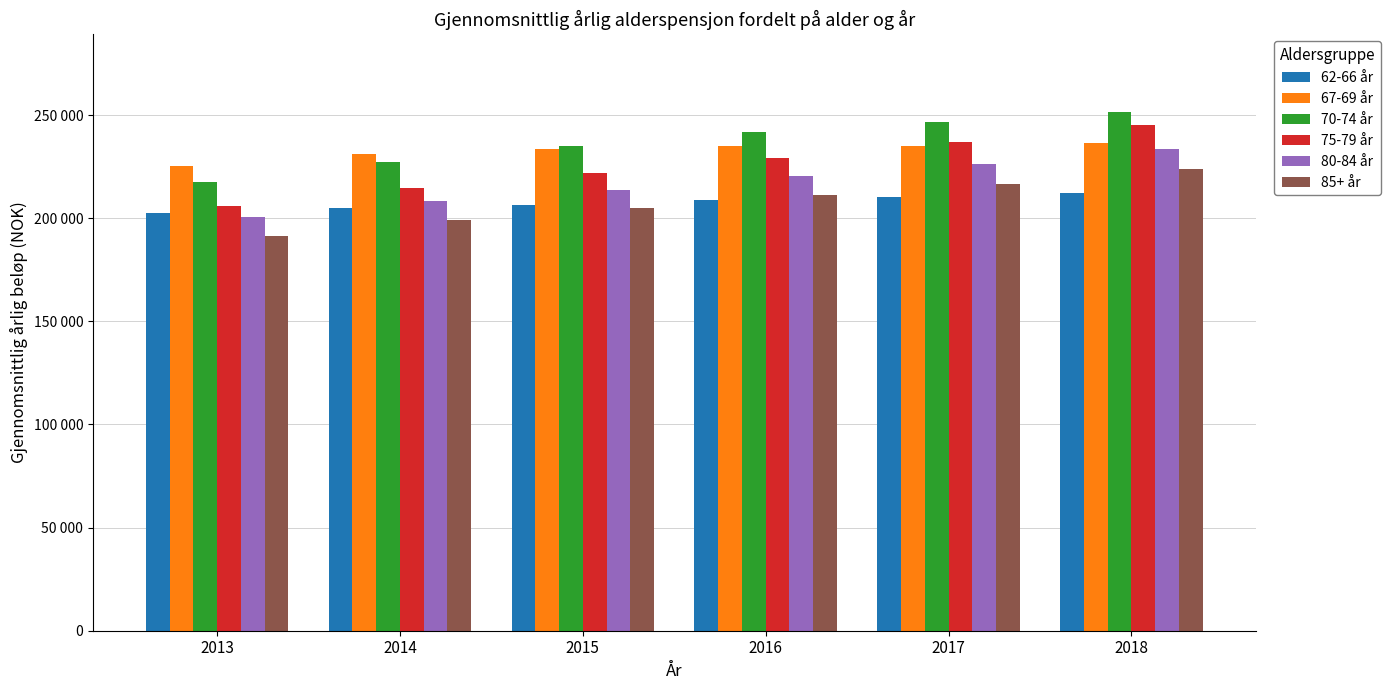

Reading right to left, what are all the values shown in this chart?

62-66 år: 212309.9	210168.3	208647.3	206247.3	204861.2	202324.9
67-69 år: 236549.0	235202.4	235163.2	233630.3	231108.4	225564.4
70-74 år: 251422.7	246780.2	241933.8	234893.6	227489.1	217611.0
75-79 år: 245037.5	236753.8	229431.1	221895.0	214608.3	205806.0
80-84 år: 233407.3	226117.2	220295.5	213883.1	208147.4	200411.3
85+ år: 223642.9	216803.6	211139.1	205048.8	198974.0	191222.2